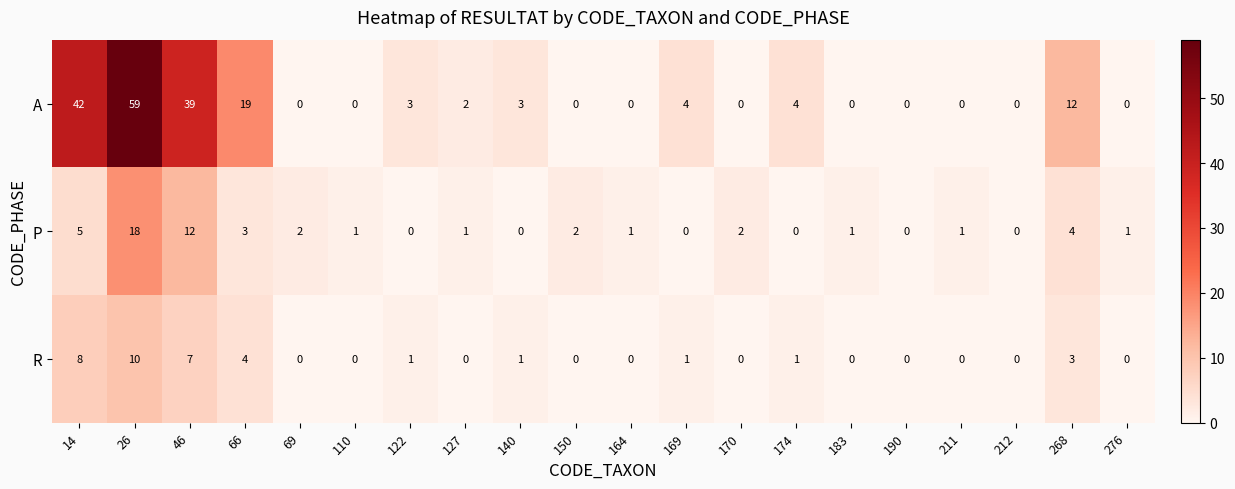

Which series has the largest range (max minus min)?

A